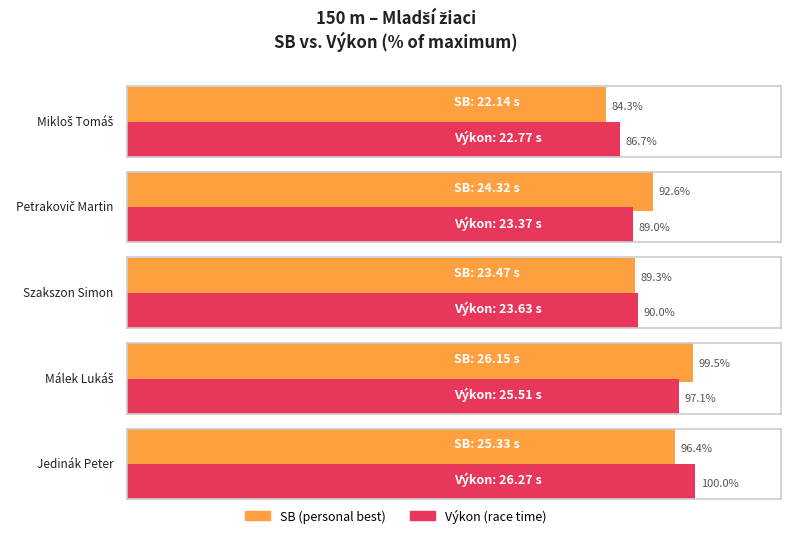

What is the approximate value at Málek Lukáš?

26.1